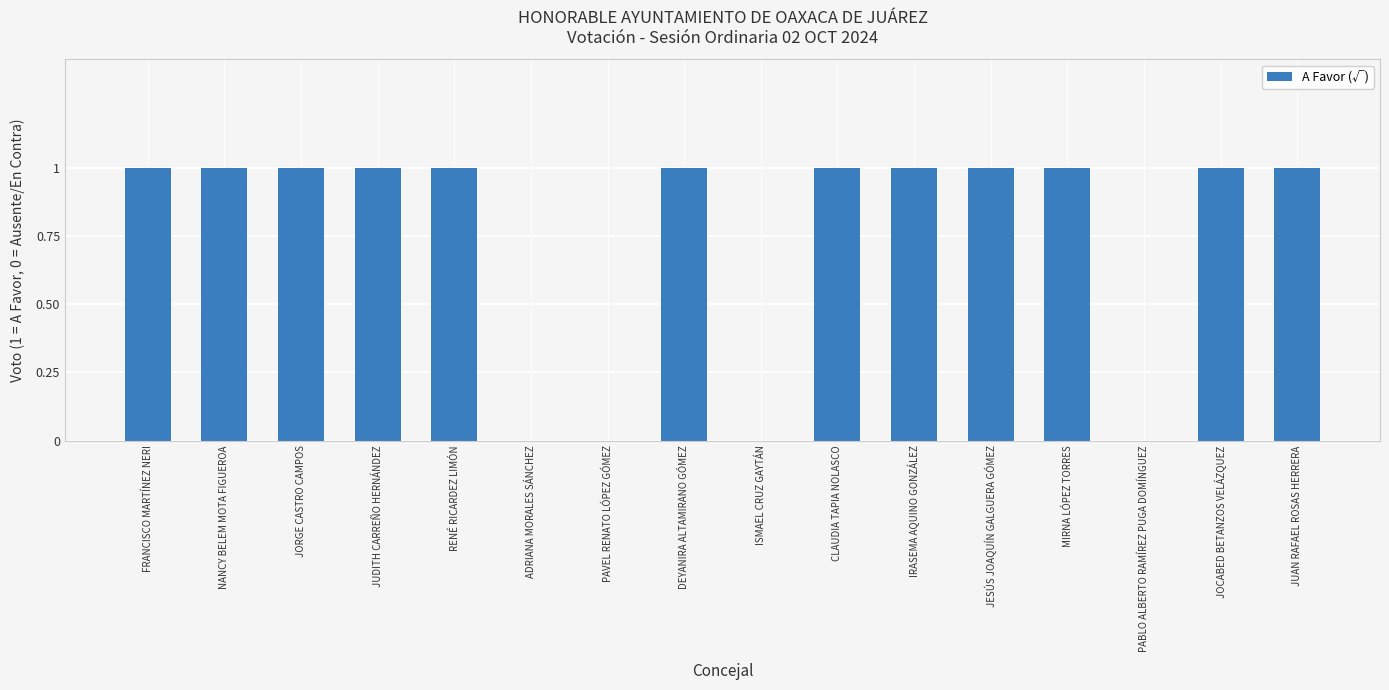

What is the sum of the values at FRANCISCO MARTÍNEZ NERI and JUAN RAFAEL ROSAS HERRERA?

2